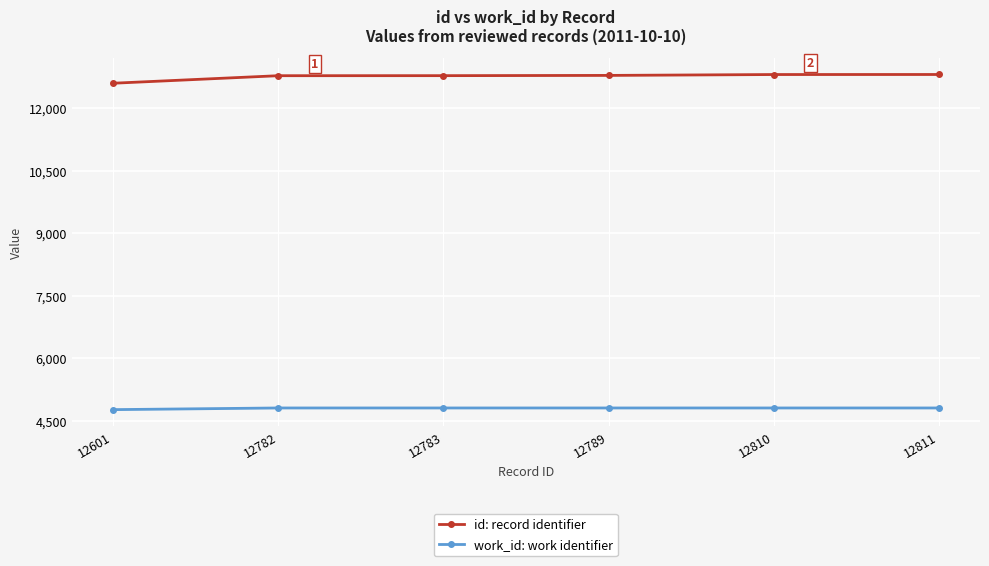

Which series has the widest spread of values?

id: record identifier